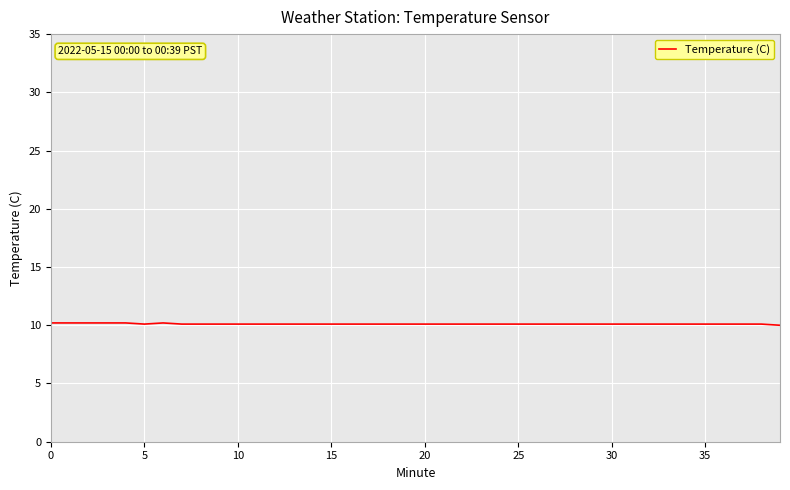

What is the greatest value displayed?

10.2